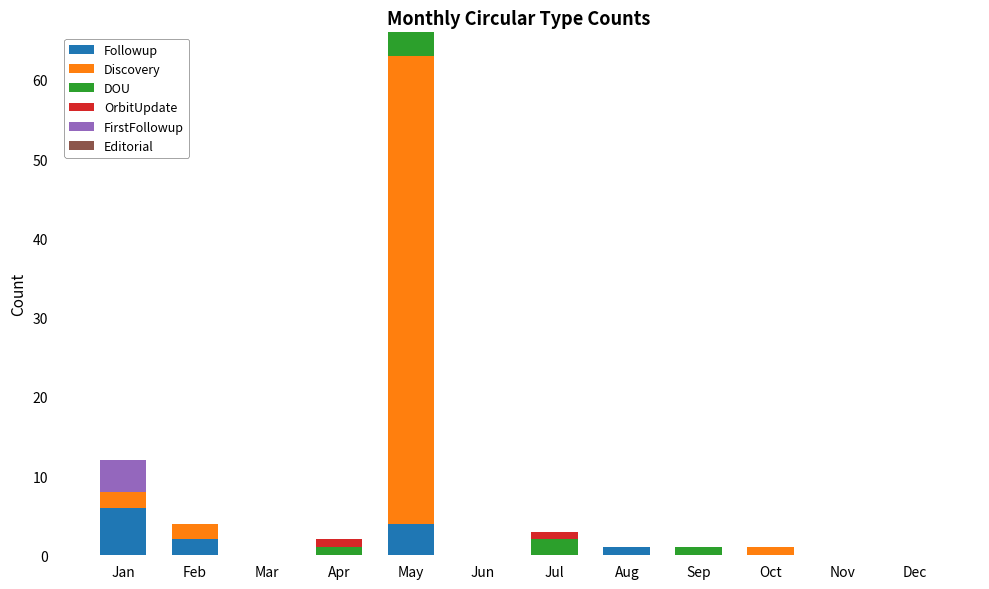

What is the highest value of the Followup series?

6